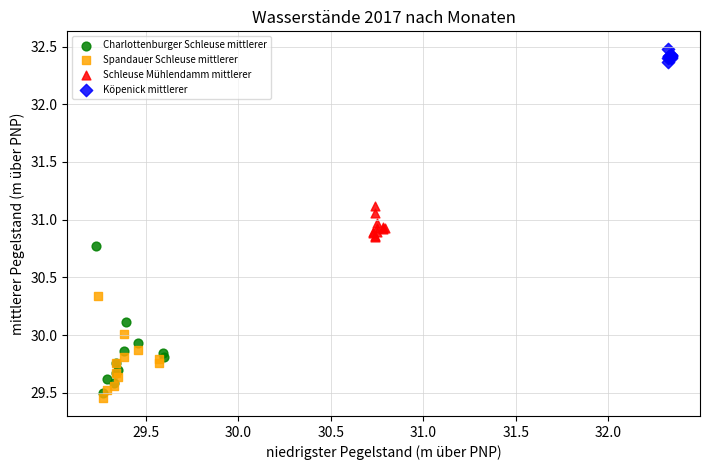

Which series reaches the maximum Y coordinate?

Köpenick mittlerer